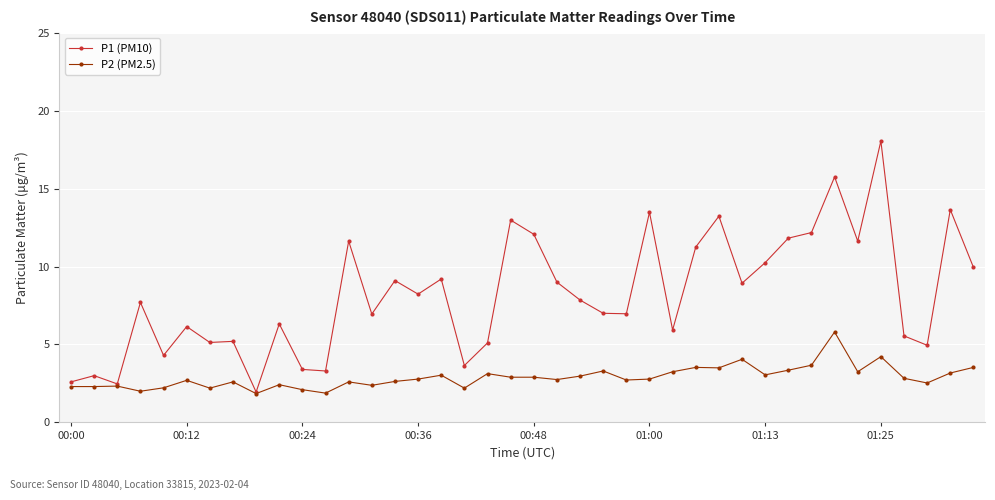

Which series has the largest total across all categories?

P1 (PM10)